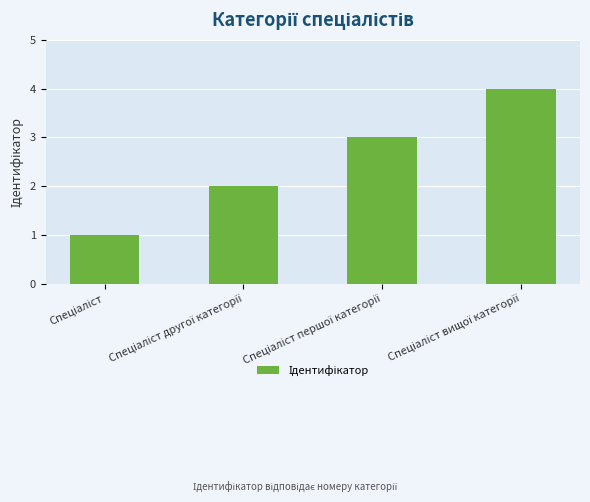

What is the greatest value displayed?

4